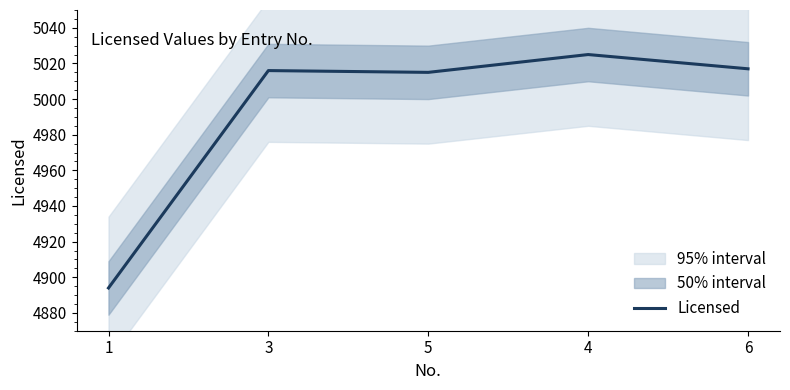

Approximately how many times larger is the value at 5 compared to 4?

1.0